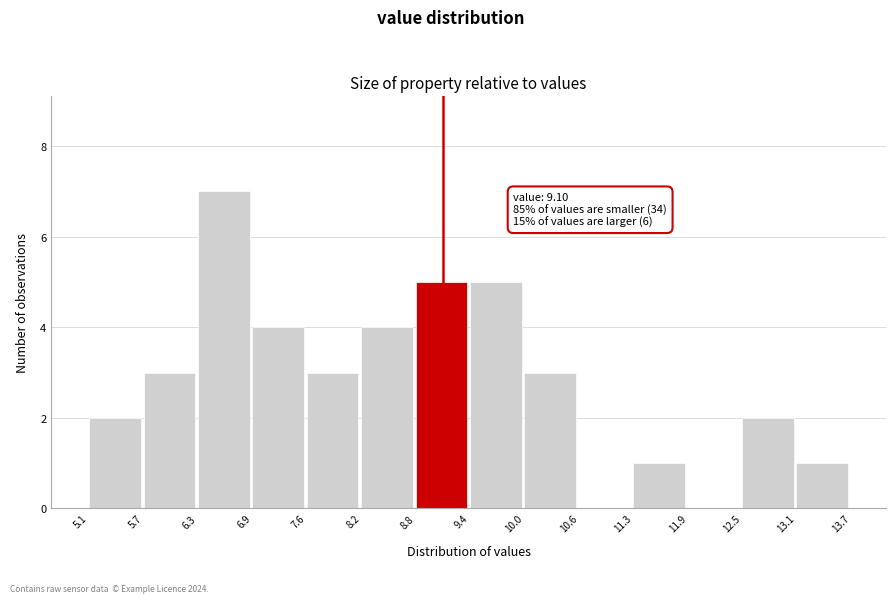

Over which range of the x-axis is the bar tallest?

6.3 to 6.9